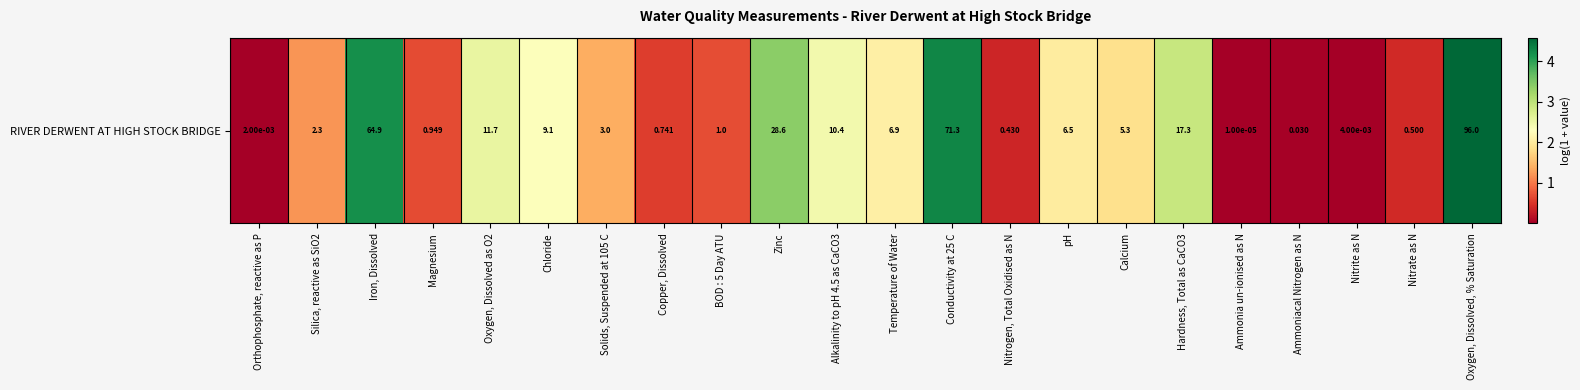

List the labels in order of value, smallest first.

Ammonia un-ionised as N, Orthophosphate, reactive as P, Nitrite as N, Ammoniacal Nitrogen as N, Nitrogen, Total Oxidised as N, Nitrate as N, Copper, Dissolved, Magnesium, BOD : 5 Day ATU, Silica, reactive as SiO2, Solids, Suspended at 105 C, Calcium, pH, Temperature of Water, Chloride, Alkalinity to pH 4.5 as CaCO3, Oxygen, Dissolved as O2, Hardness, Total as CaCO3, Zinc, Iron, Dissolved, Conductivity at 25 C, Oxygen, Dissolved, % Saturation